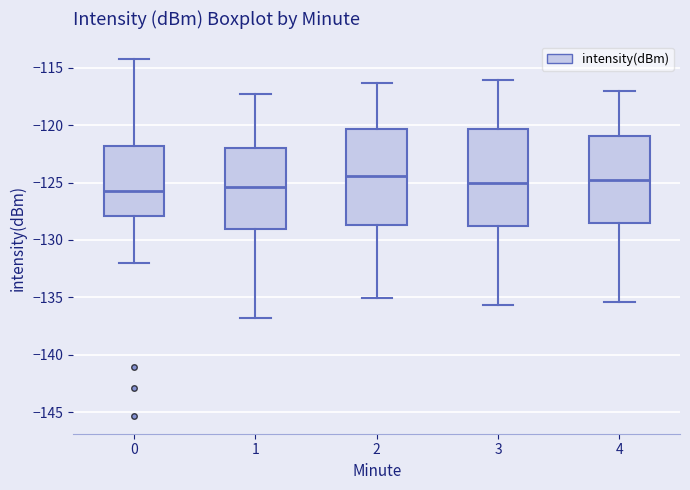

Where does the median line of the box at x = 2 sit on the y-axis? The values are not printed on the chart, so give them approximately, as read against the axis.

-124.5